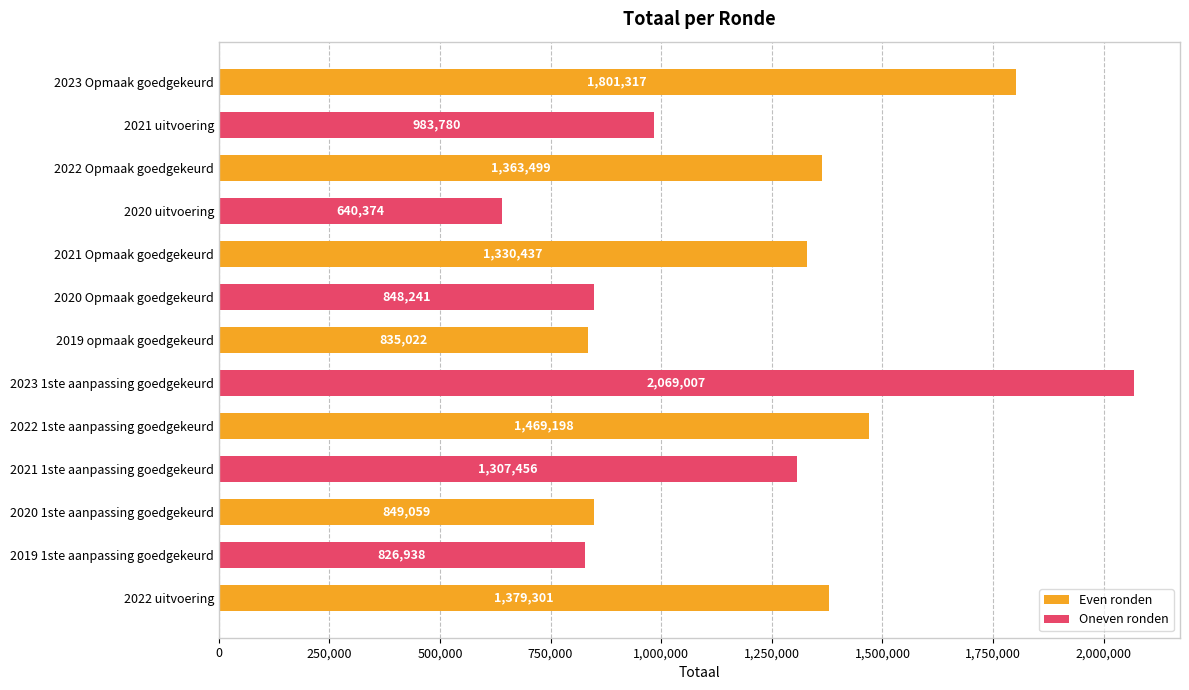

How many distinct data groups are displayed?

1